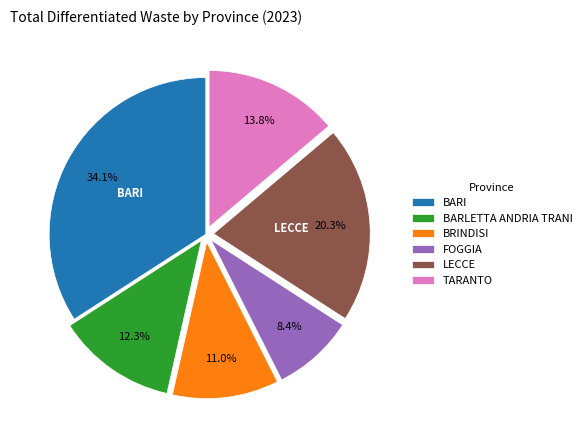

Rank the categories by value from lowest to highest.

FOGGIA, BRINDISI, BARLETTA ANDRIA TRANI, TARANTO, LECCE, BARI